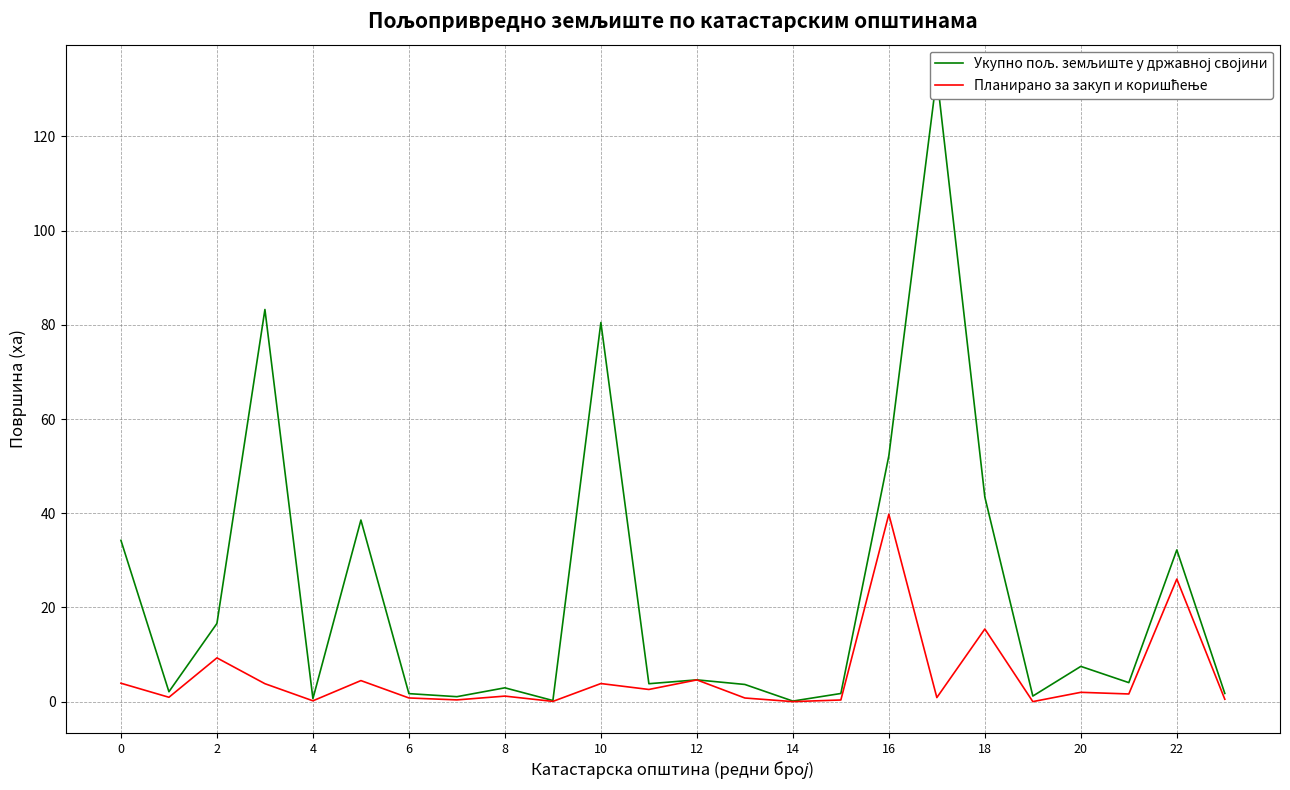

True or false: Укупно пољ. земљиште у државној својини has more than 0 points higher than both neighbors.

True